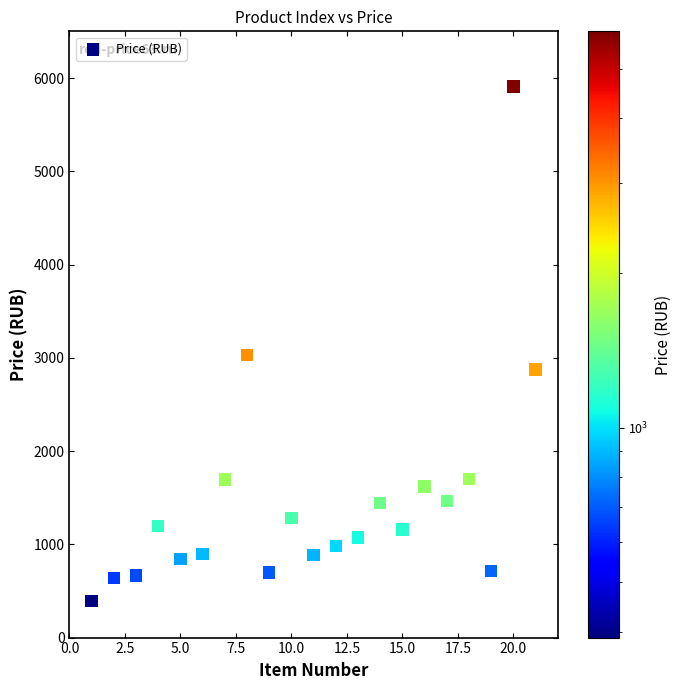

What Y value in the scatter plot is closest to 3150?

3030